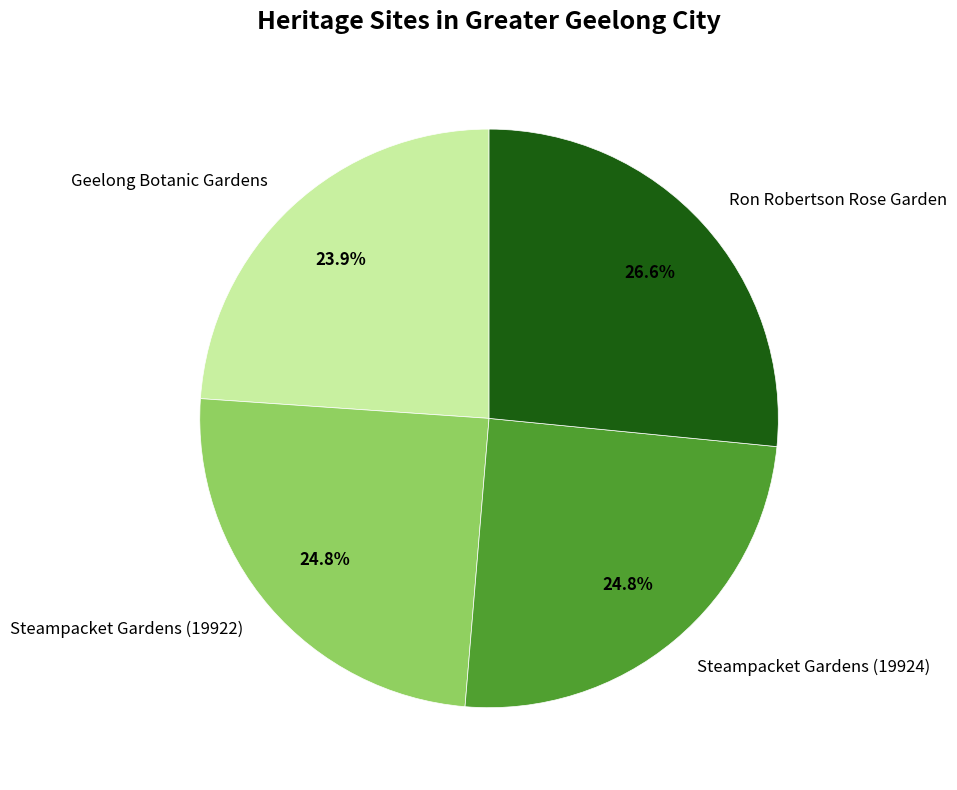

To the nearest percent, what is the difference between the largest and smallest slice percentages?

3%